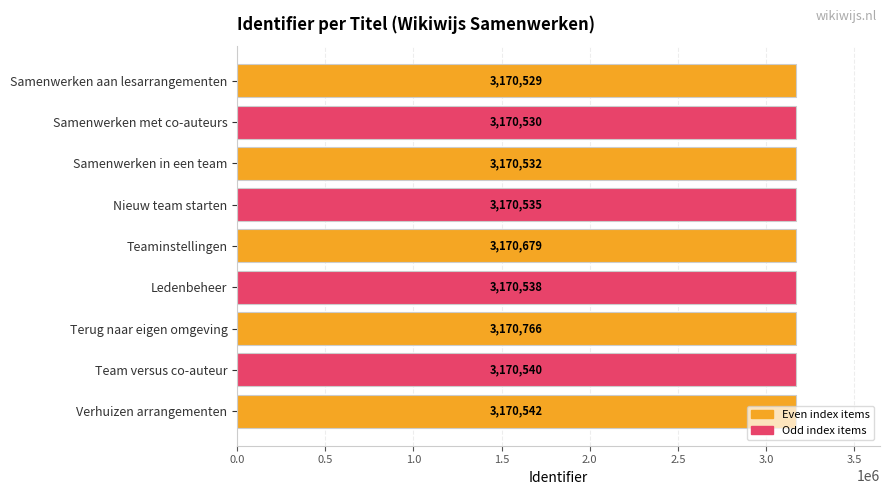

What is the difference between the values at Ledenbeheer and Verhuizen arrangementen?

4